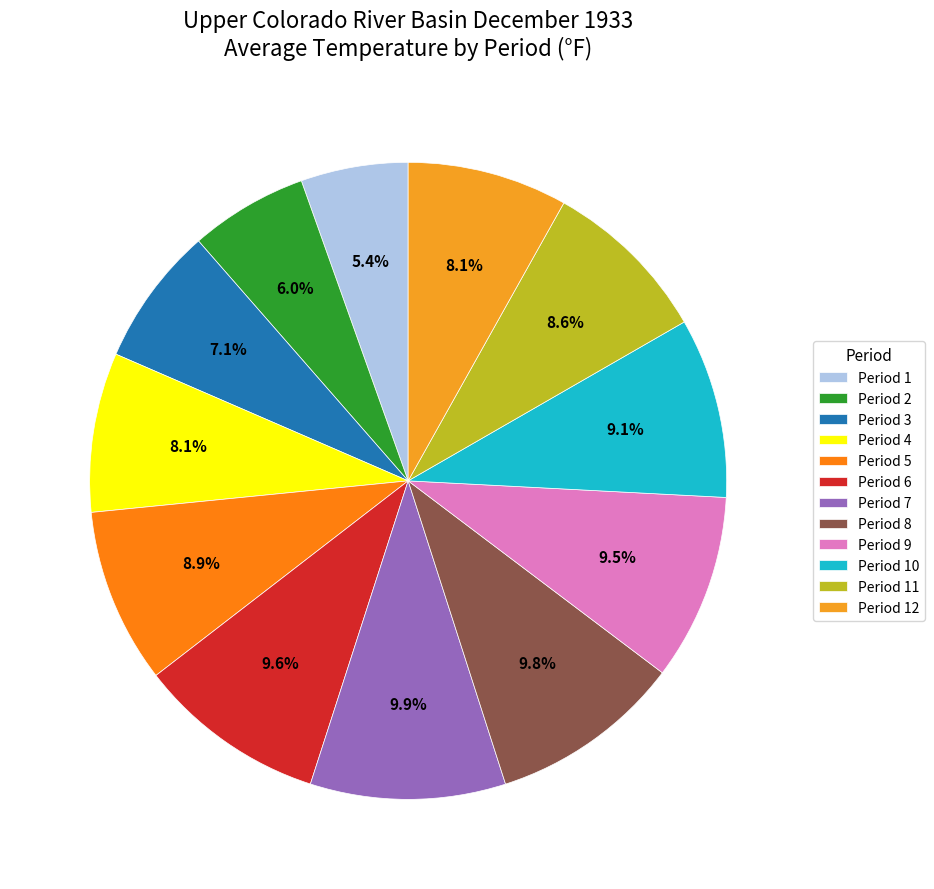

What is the smallest slice in the pie chart?

Period 1